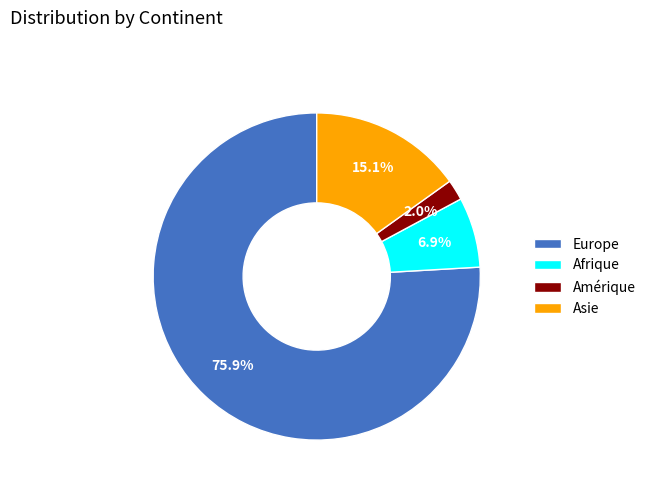

To the nearest percent, what portion does Amérique represent?

2%